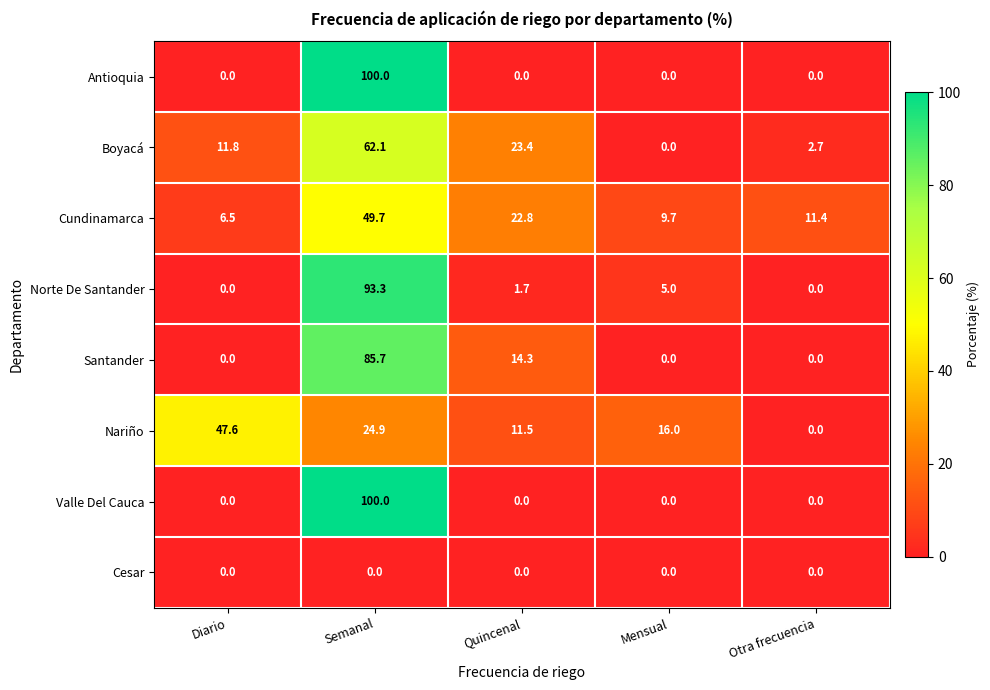

List the labels in order of Boyacá value, smallest first.

Mensual, Otra frecuencia, Diario, Quincenal, Semanal